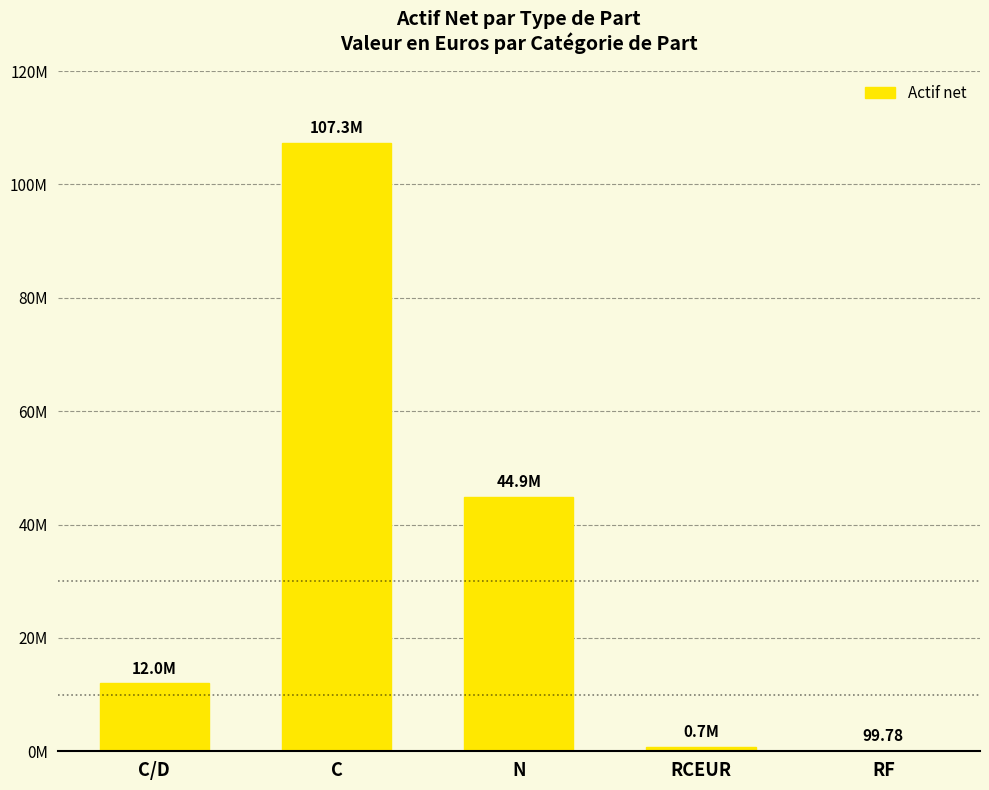

At which label is the value closest to 53672403?

N